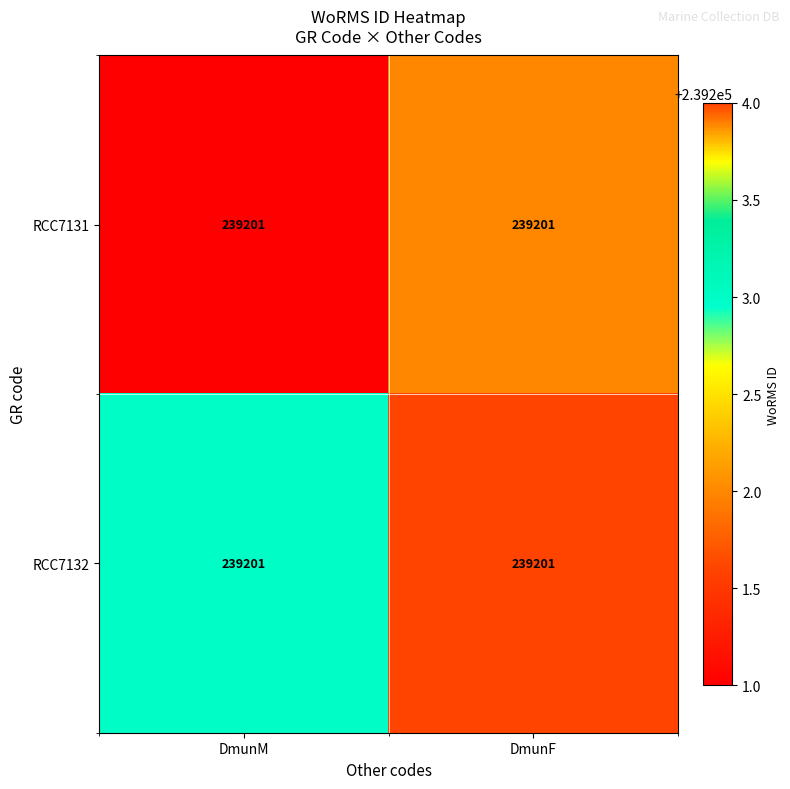

How many series are shown in this chart?

2